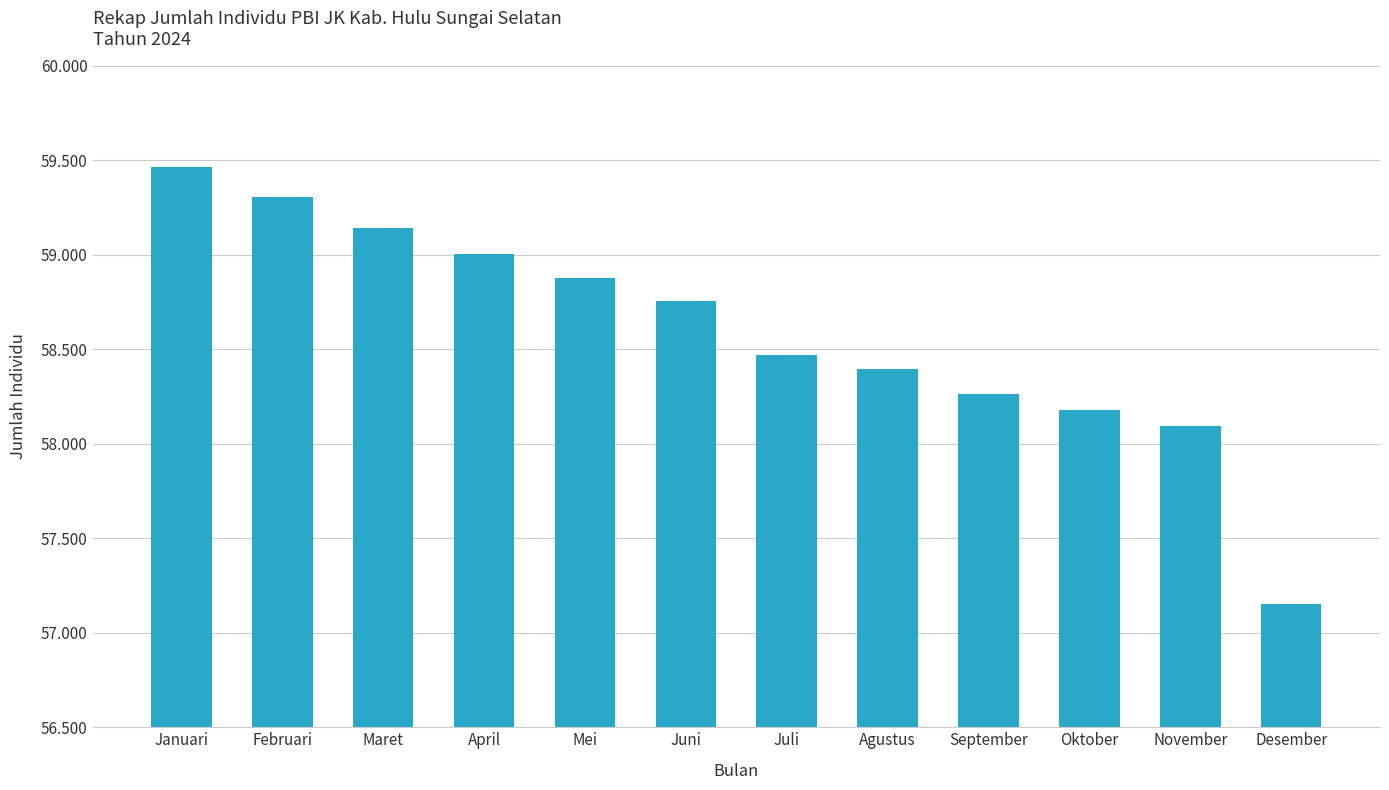

List the labels in order of value, largest first.

Januari, Februari, Maret, April, Mei, Juni, Juli, Agustus, September, Oktober, November, Desember